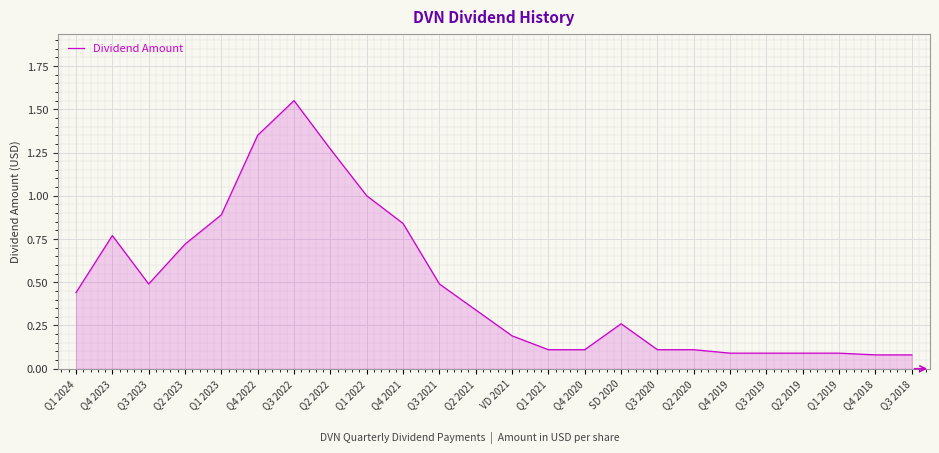

List the labels in order of value, smallest first.

Q4 2018, Q3 2018, Q4 2019, Q3 2019, Q2 2019, Q1 2019, Q1 2021, Q4 2020, Q3 2020, Q2 2020, VD 2021, SD 2020, Q2 2021, Q1 2024, Q3 2023, Q3 2021, Q2 2023, Q4 2023, Q4 2021, Q1 2023, Q1 2022, Q2 2022, Q4 2022, Q3 2022